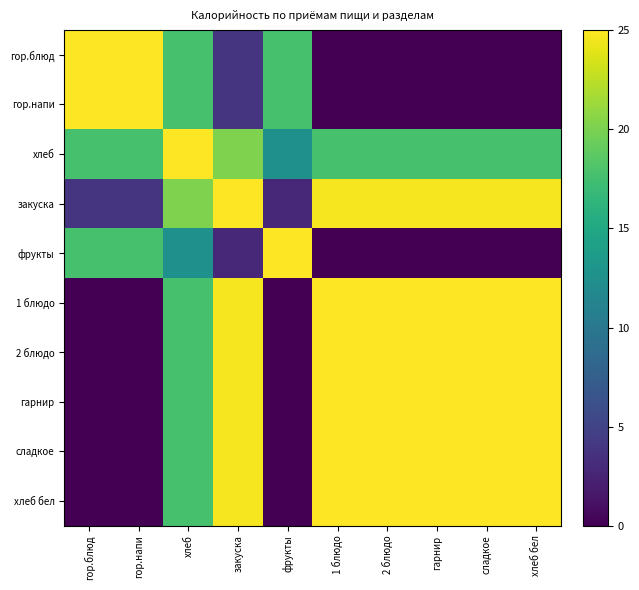

Reading left to right, extract all data points from this chart.

гор.блюд: гор.блюд=25.0	гор.напи=25.0	хлеб=17.7	закуска=3.9	фрукты=17.7	1 блюдо=0.0	2 блюдо=0.0	гарнир=0.0	сладкое=0.0	хлеб бел=0.0
гор.напи: гор.блюд=25.0	гор.напи=25.0	хлеб=17.7	закуска=3.9	фрукты=17.7	1 блюдо=0.0	2 блюдо=0.0	гарнир=0.0	сладкое=0.0	хлеб бел=0.0
хлеб: гор.блюд=17.7	гор.напи=17.7	хлеб=25.0	закуска=20.2	фрукты=12.5	1 блюдо=17.7	2 блюдо=17.7	гарнир=17.7	сладкое=17.7	хлеб бел=17.7
закуска: гор.блюд=3.9	гор.напи=3.9	хлеб=20.2	закуска=25.0	фрукты=2.7	1 блюдо=24.7	2 блюдо=24.7	гарнир=24.7	сладкое=24.7	хлеб бел=24.7
фрукты: гор.блюд=17.7	гор.напи=17.7	хлеб=12.5	закуска=2.7	фрукты=25.0	1 блюдо=0.0	2 блюдо=0.0	гарнир=0.0	сладкое=0.0	хлеб бел=0.0
1 блюдо: гор.блюд=0.0	гор.напи=0.0	хлеб=17.7	закуска=24.7	фрукты=0.0	1 блюдо=25.0	2 блюдо=25.0	гарнир=25.0	сладкое=25.0	хлеб бел=25.0
2 блюдо: гор.блюд=0.0	гор.напи=0.0	хлеб=17.7	закуска=24.7	фрукты=0.0	1 блюдо=25.0	2 блюдо=25.0	гарнир=25.0	сладкое=25.0	хлеб бел=25.0
гарнир: гор.блюд=0.0	гор.напи=0.0	хлеб=17.7	закуска=24.7	фрукты=0.0	1 блюдо=25.0	2 блюдо=25.0	гарнир=25.0	сладкое=25.0	хлеб бел=25.0
сладкое: гор.блюд=0.0	гор.напи=0.0	хлеб=17.7	закуска=24.7	фрукты=0.0	1 блюдо=25.0	2 блюдо=25.0	гарнир=25.0	сладкое=25.0	хлеб бел=25.0
хлеб бел: гор.блюд=0.0	гор.напи=0.0	хлеб=17.7	закуска=24.7	фрукты=0.0	1 блюдо=25.0	2 блюдо=25.0	гарнир=25.0	сладкое=25.0	хлеб бел=25.0